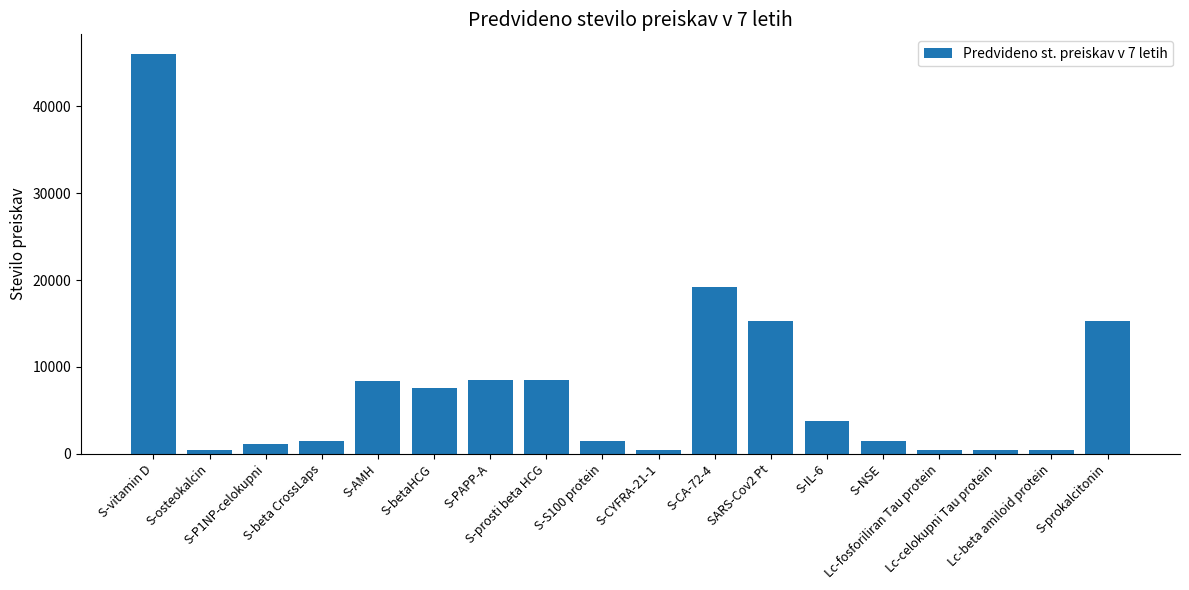

Are the bars horizontal?

No